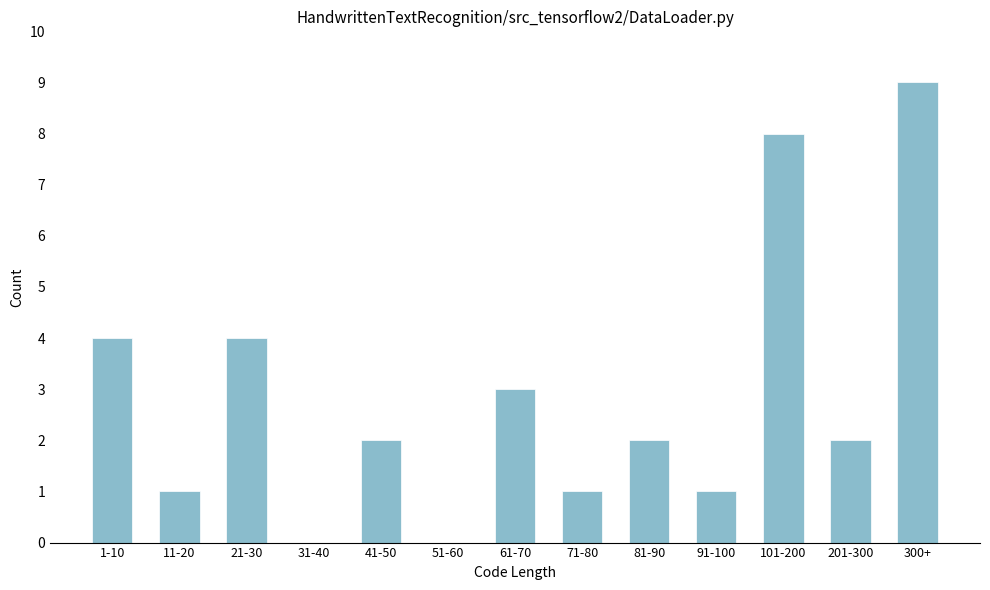

Reading left to right, extract all data points from this chart.

1-10=4	11-20=1	21-30=4	31-40=0	41-50=2	51-60=0	61-70=3	71-80=1	81-90=2	91-100=1	101-200=8	201-300=2	300+=9